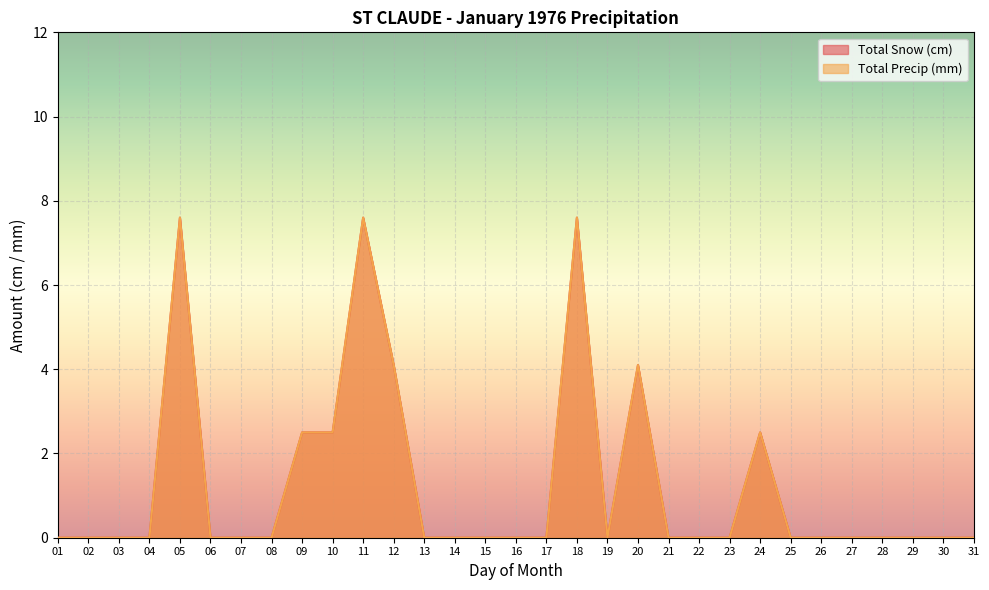

Which category has the highest value in the Total Precip (mm) series?

05